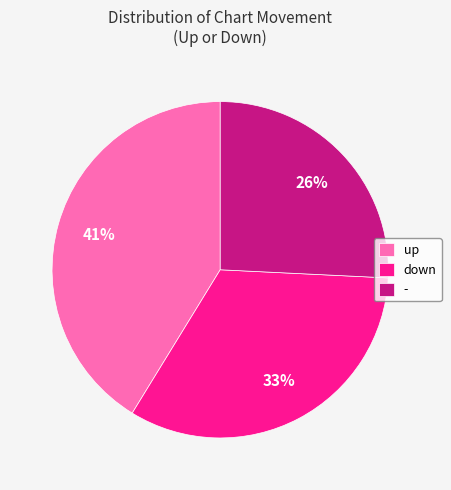

The down slice represents 47% of the pie. True or false?

False